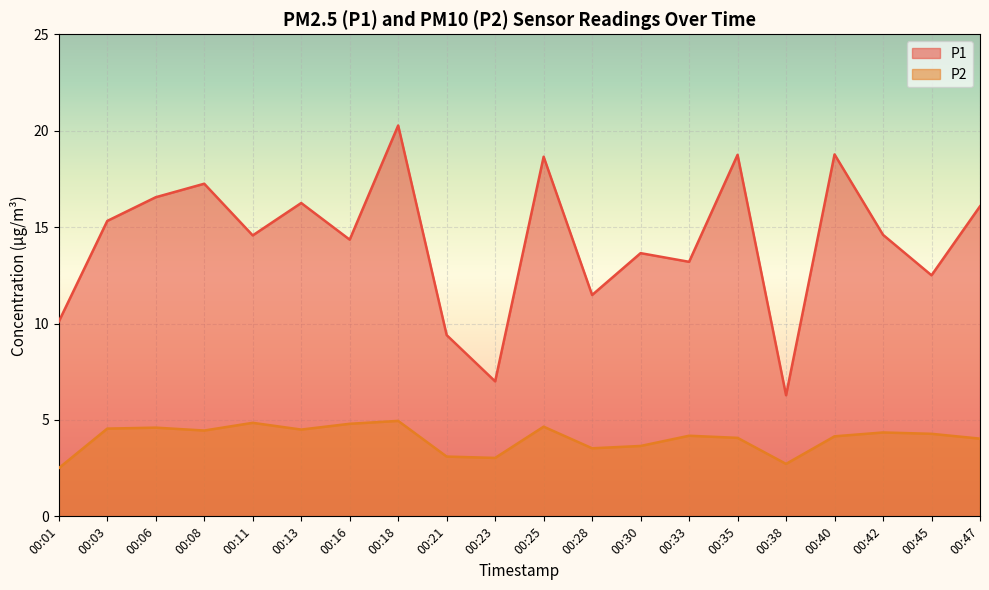

List the labels in order of P2 value, largest first.

00:18, 00:11, 00:16, 00:25, 00:06, 00:03, 00:13, 00:08, 00:42, 00:45, 00:33, 00:40, 00:35, 00:47, 00:30, 00:28, 00:21, 00:23, 00:38, 00:01